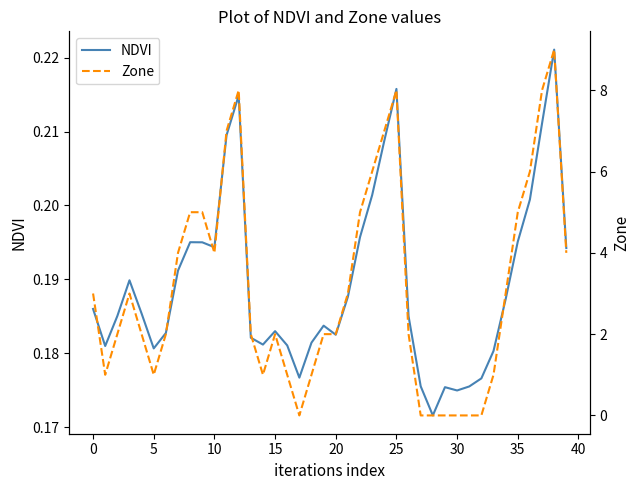

True or false: Zone has a value of 1.6 at 39.

False